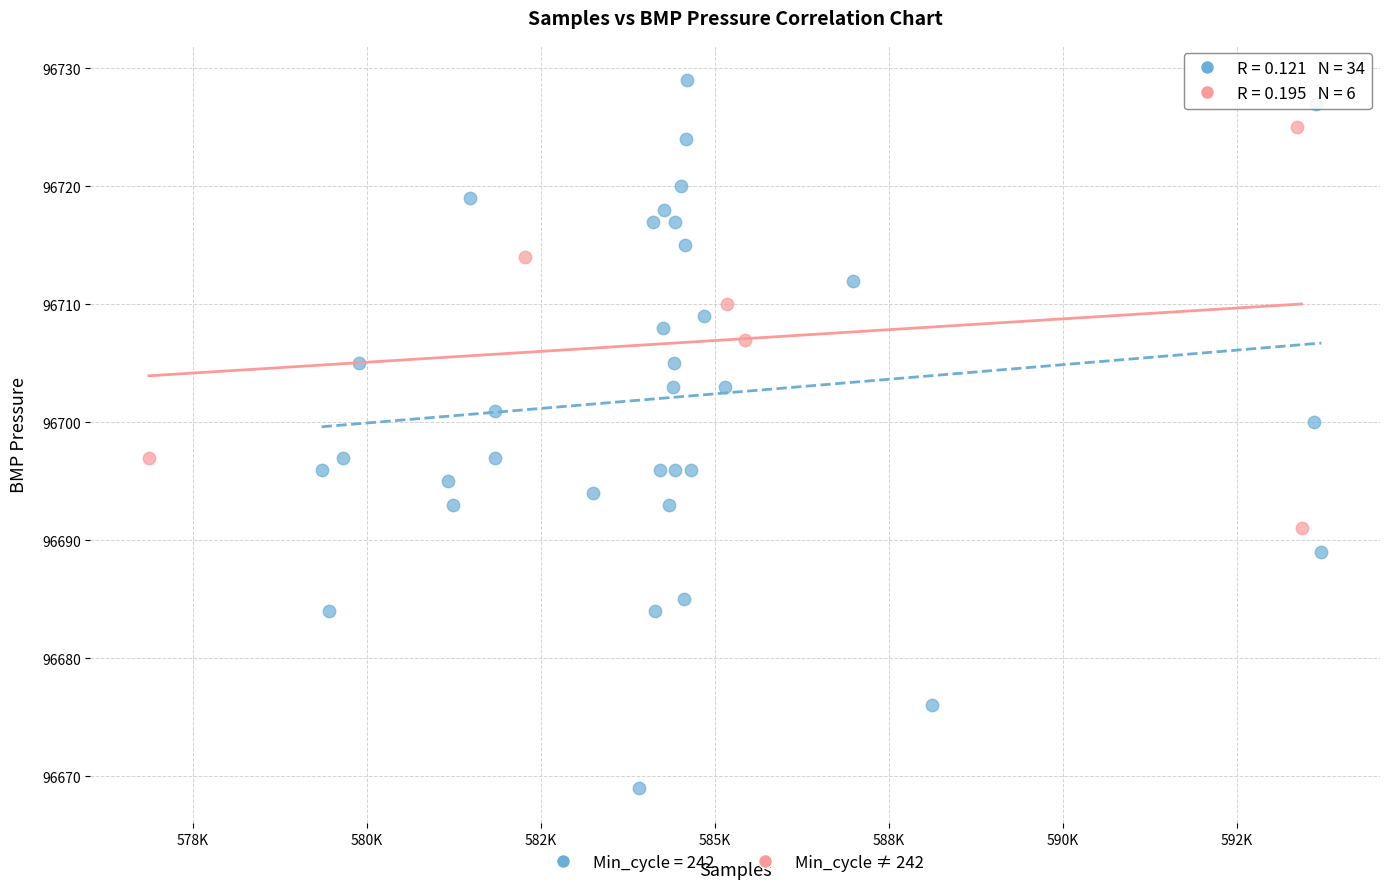

Which series contains the highest Y value?

Min_cycle = 242